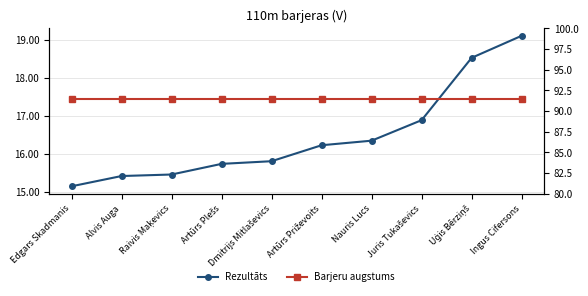

True or false: Barjeru augstums and Rezultāts intersect in this chart.

False